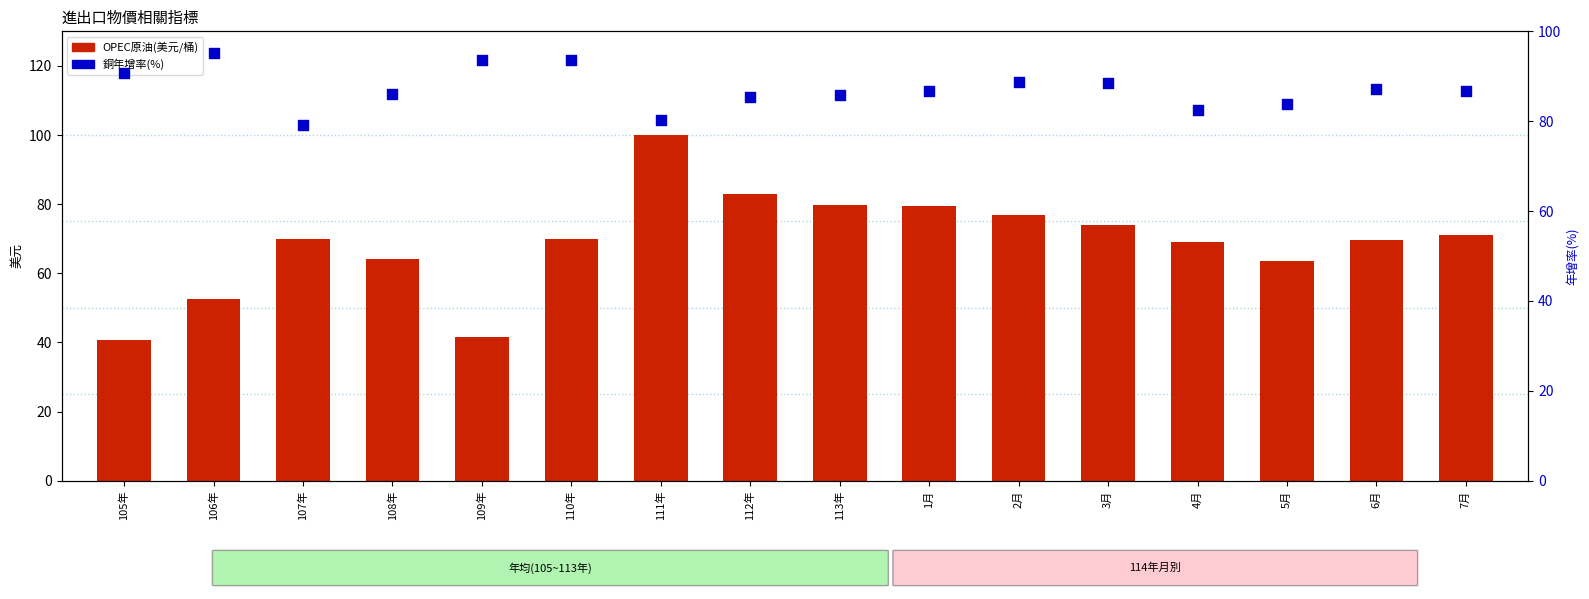

At which category is the sum across all series the highest?

111年